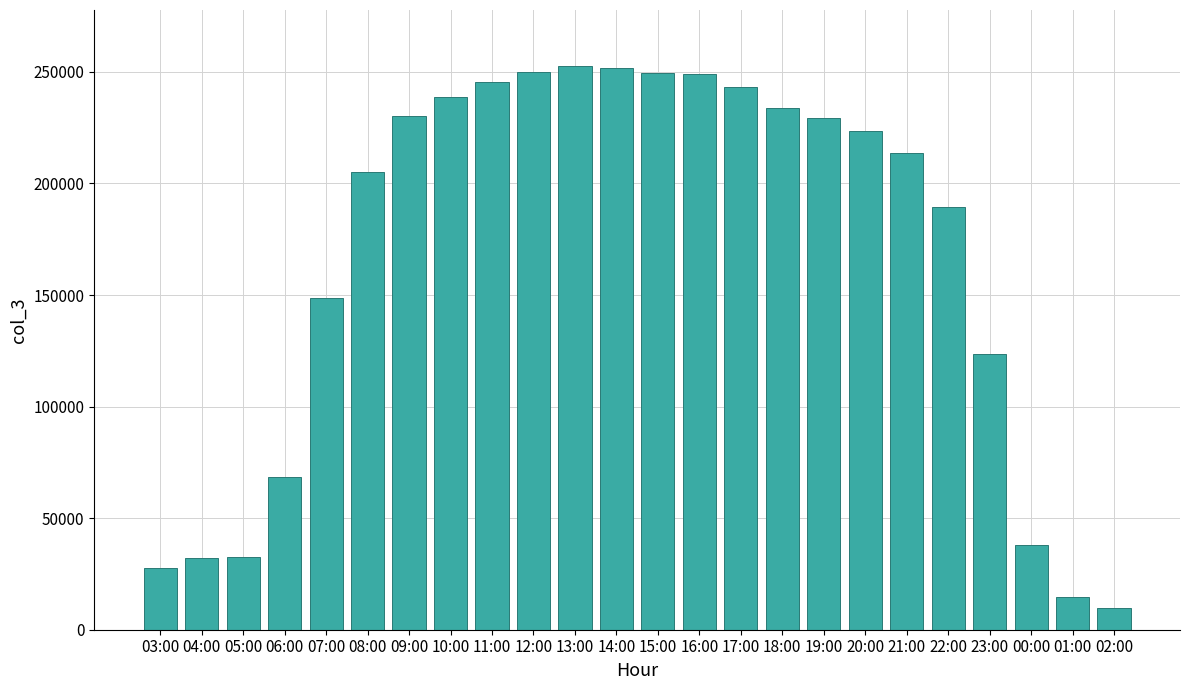

What is the label of the 22nd bar from the left?

00:00